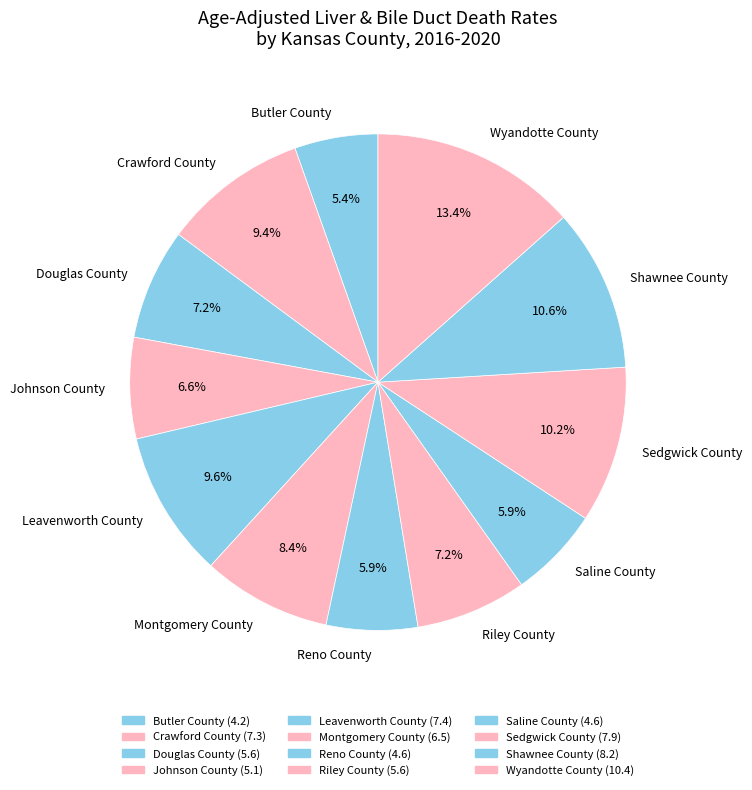

To the nearest percent, what is the difference between the Leavenworth County and Riley County slice percentages?

2%